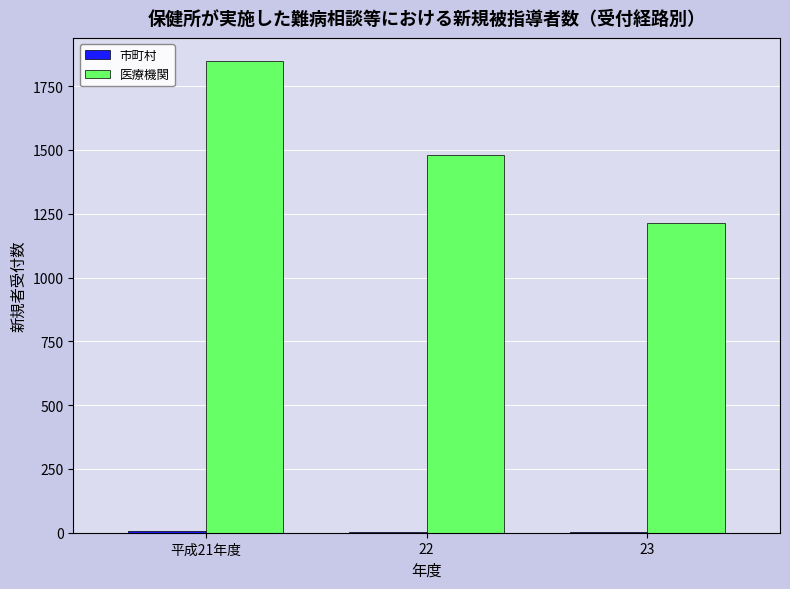

Between 22 and 23, which series saw the biggest shift?

医療機関